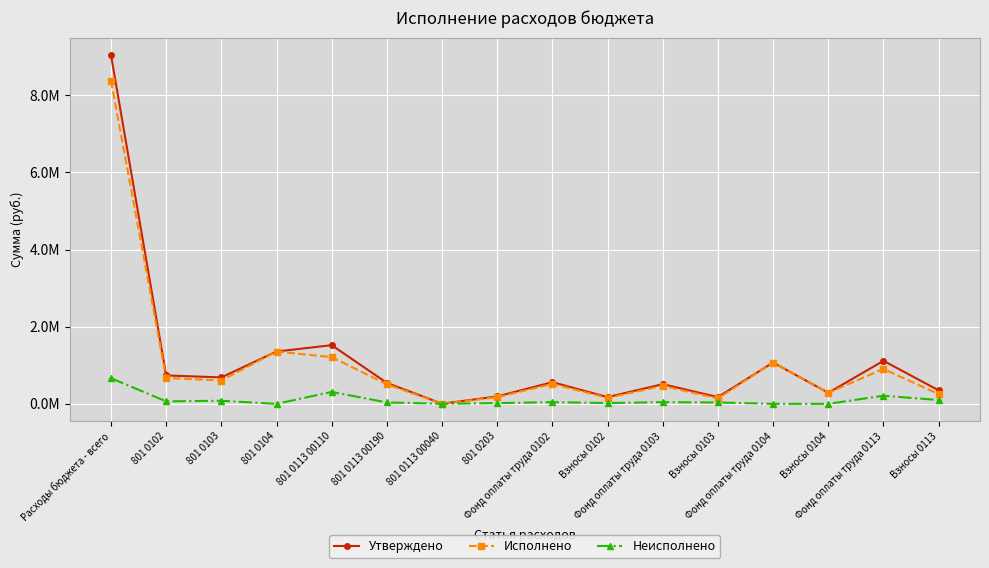

What is the difference between the Неисполнено values at 801 0113 00190 and Взносы 0113?

62297.3